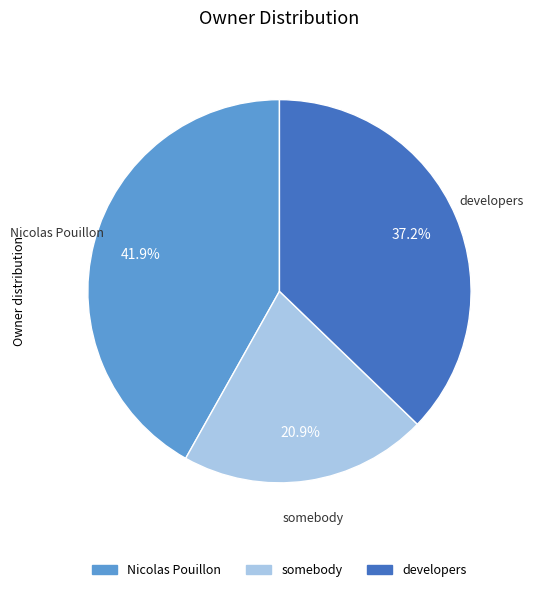

To the nearest percent, what percentage of the pie is developers?

37%